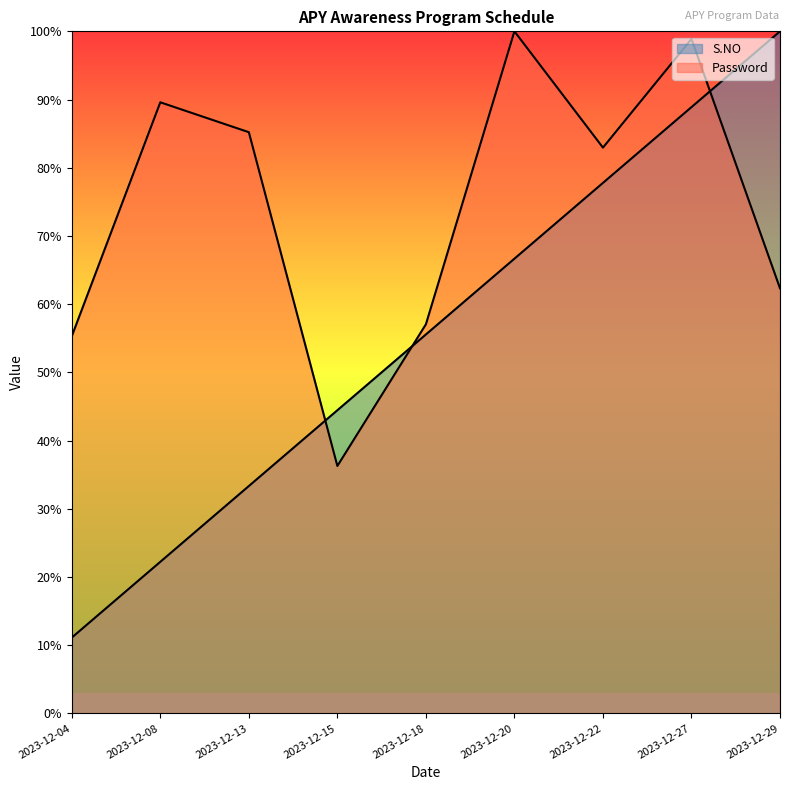

Reading left to right, transcribe all the data shown in this chart.

S.NO: 0.1	0.2	0.3	0.4	0.6	0.7	0.8	0.9	1.0
Password: 0.6	0.9	0.9	0.4	0.6	1.0	0.8	1.0	0.6